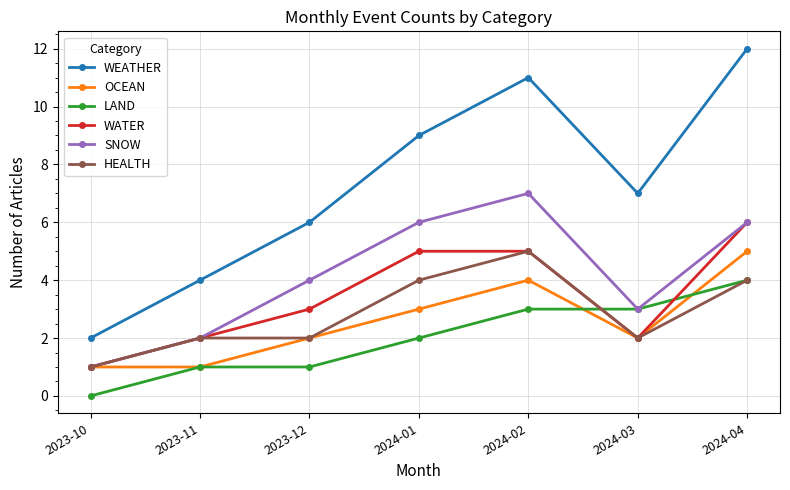

What is the sum of all LAND values?

14